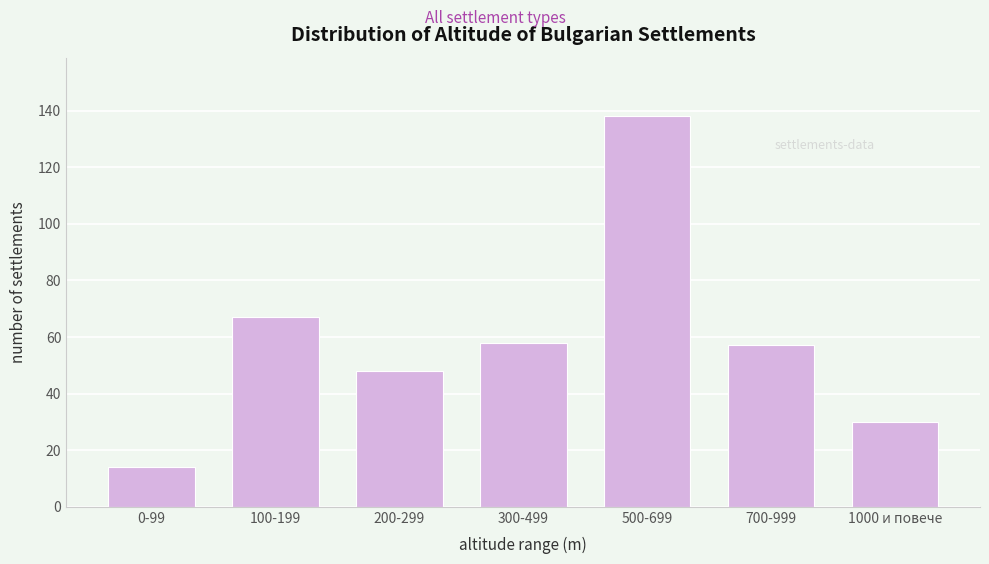

Reading left to right, transcribe all the data shown in this chart.

0-99=14	100-199=67	200-299=48	300-499=58	500-699=138	700-999=57	1000 и повече=30